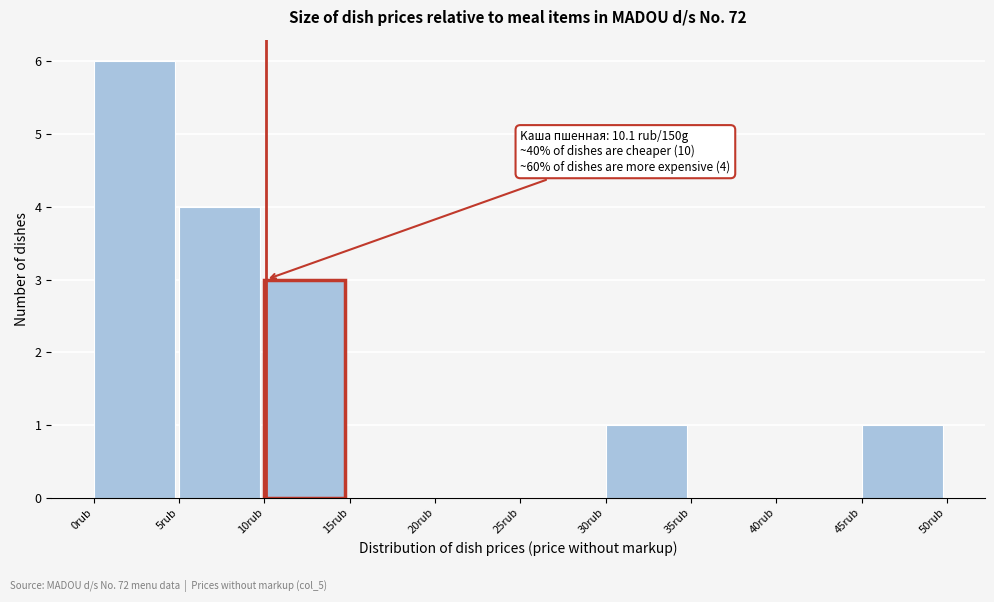

Which range on the x-axis has the tallest bar?

0 to 5